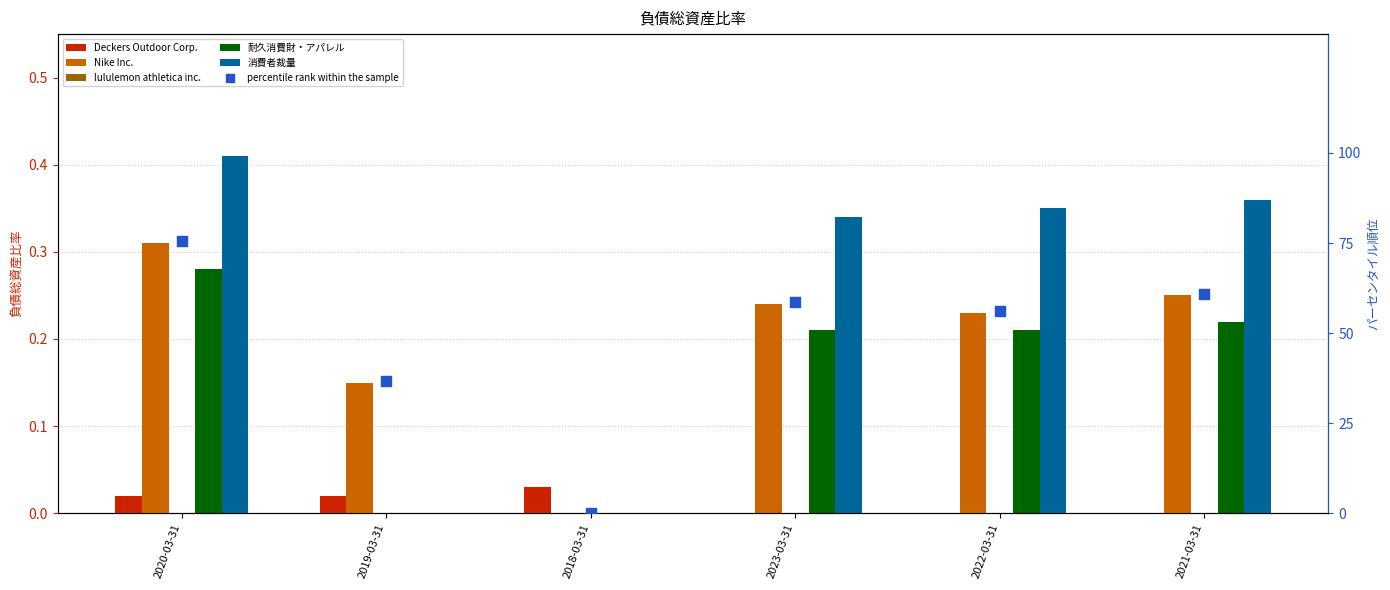

Which series has the widest spread of Y values?

percentile rank within the sample